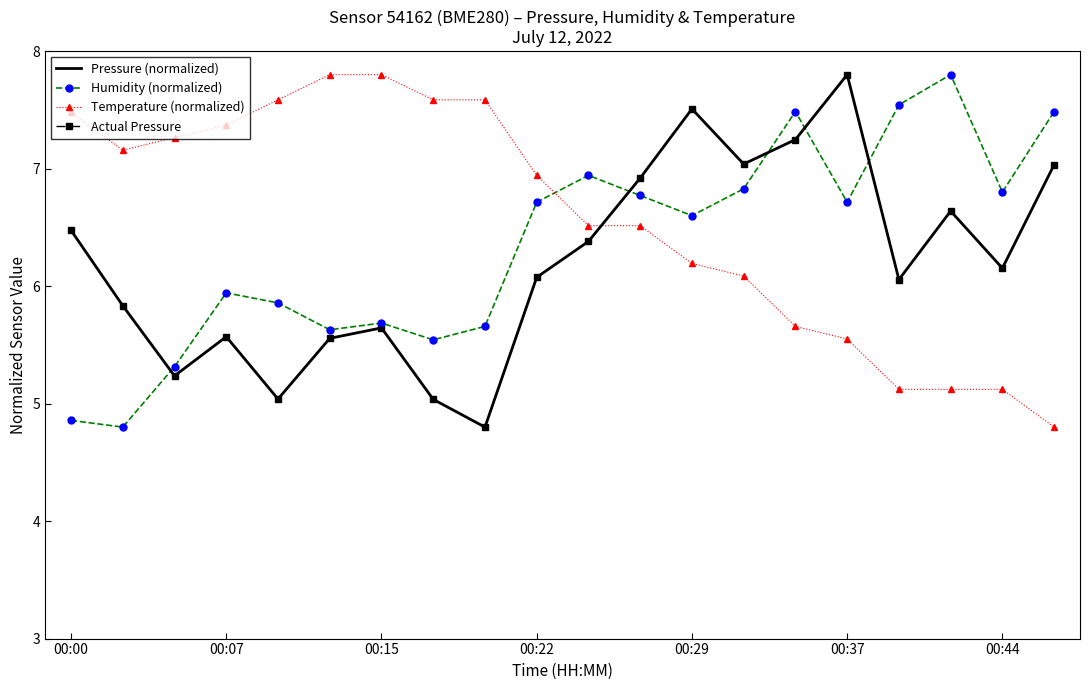

Which series has the largest range (max minus min)?

Pressure (normalized)